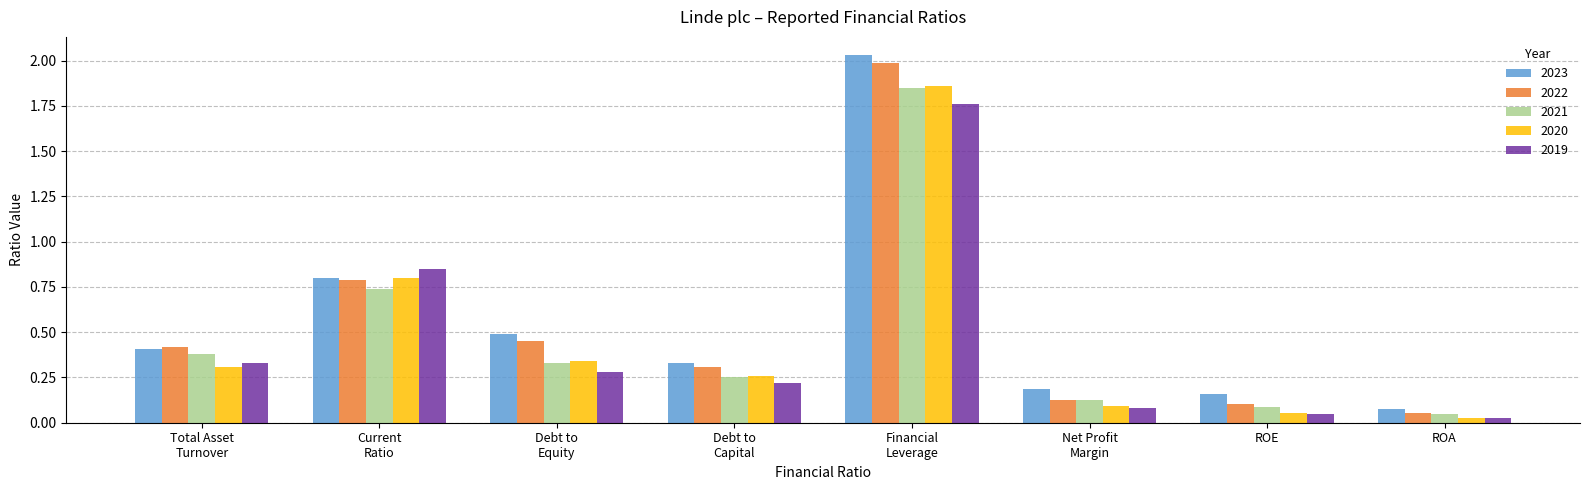

What is the average value of the 2019 series?

0.4